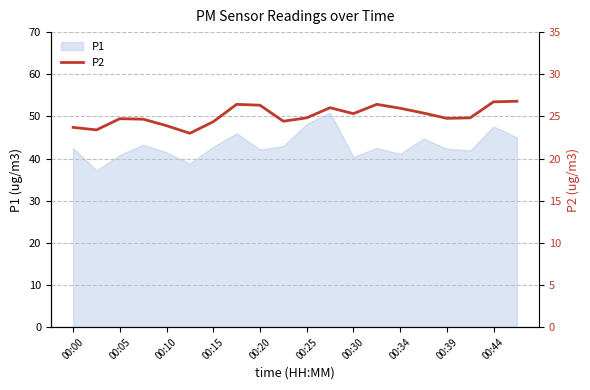

What is the lowest value of the P1 series?

37.2